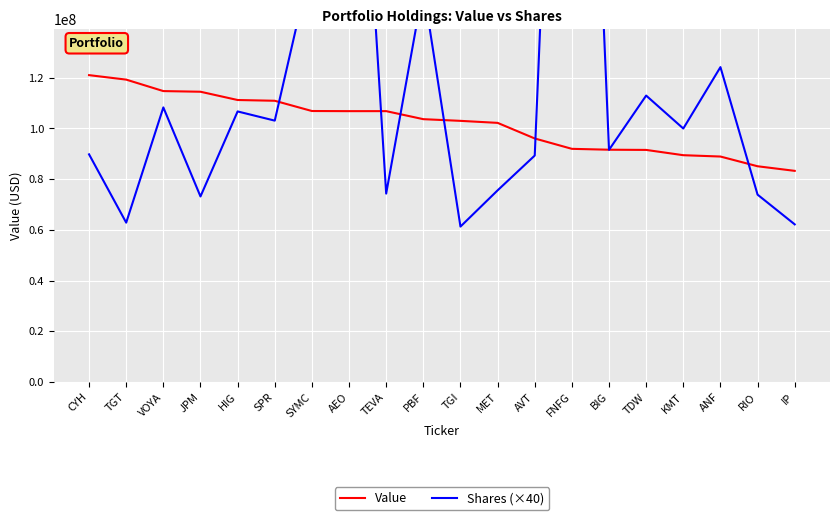

Does the chart display data point markers on the line(s)?

No